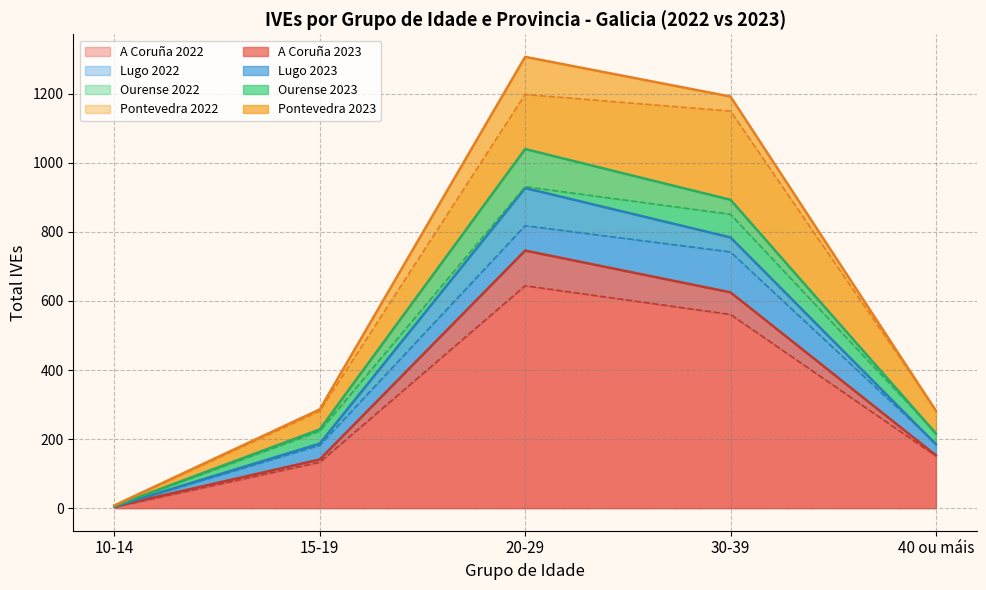

What is the label of the 3rd point from the left?

20-29